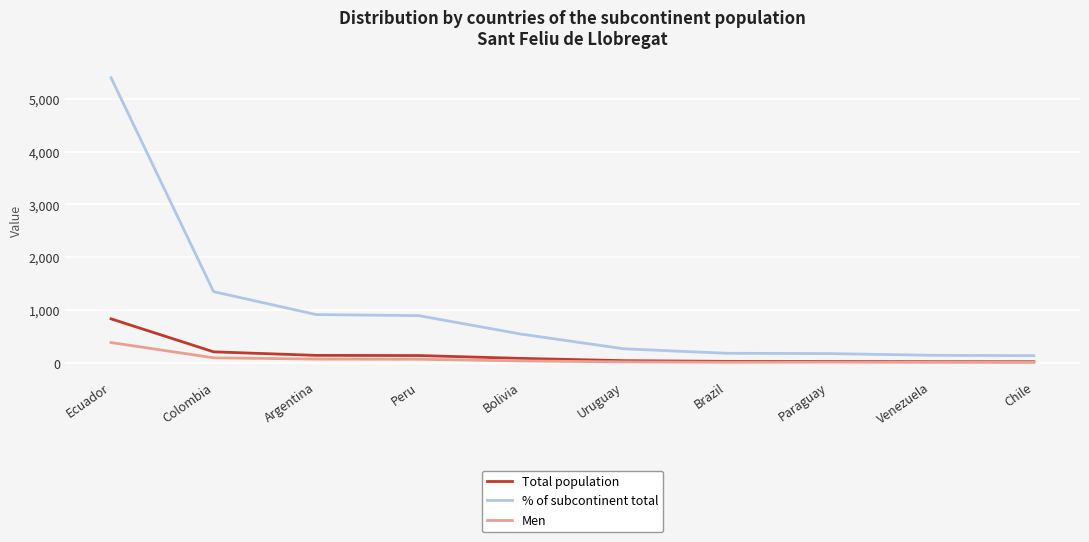

At which category is the sum across all series the highest?

Ecuador